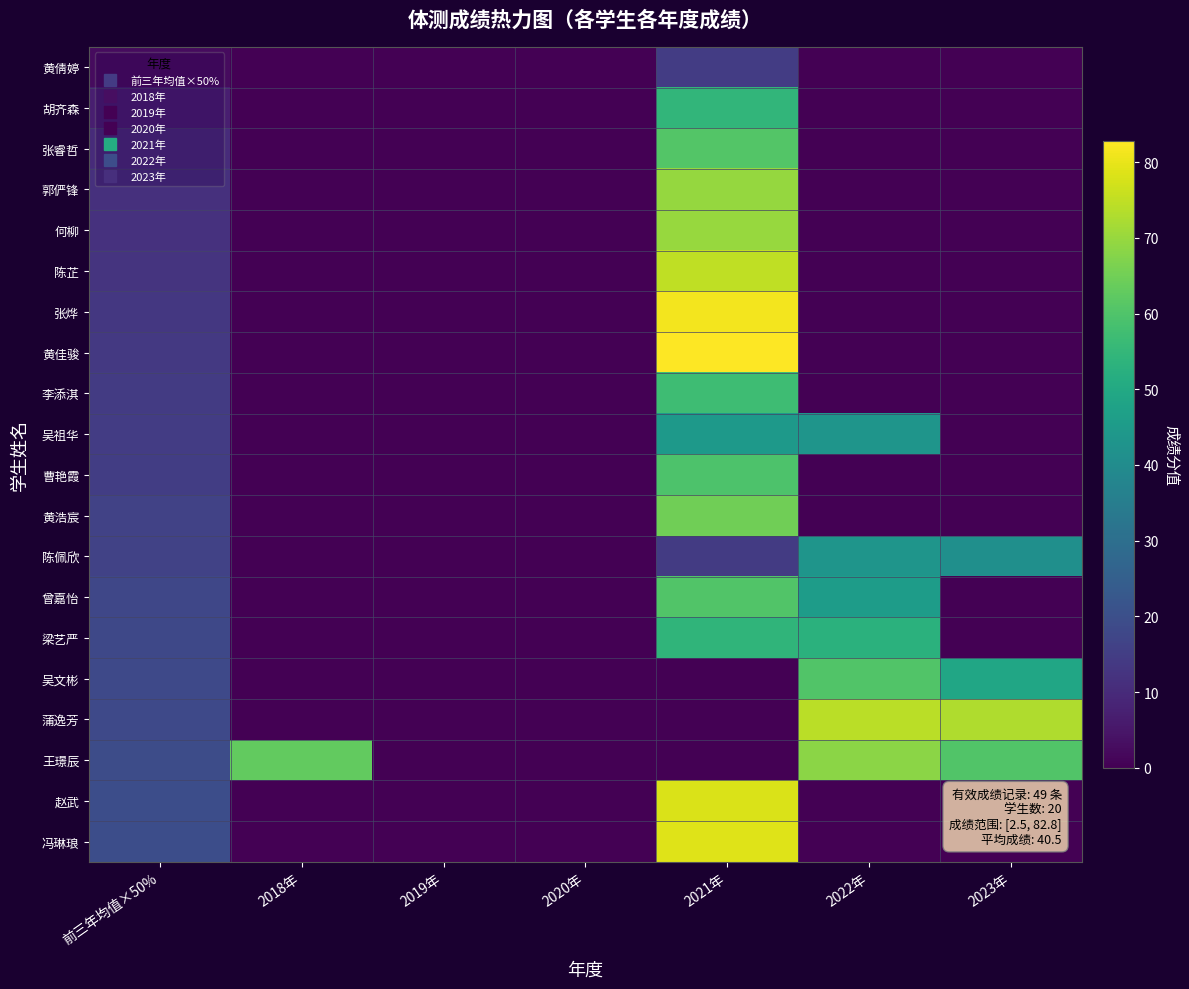

Rank the series by their maximum value, from lowest to highest.

黄倩婷, 陈佩欣, 吴祖华, 梁艺严, 胡齐森, 李添淇, 曹艳霞, 曾嘉怡, 吴文彬, 张睿哲, 黄浩宸, 王璟辰, 郭俨锋, 何柳, 蒲逸芳, 陈芷, 赵武, 冯琳琅, 张烨, 黄佳骏